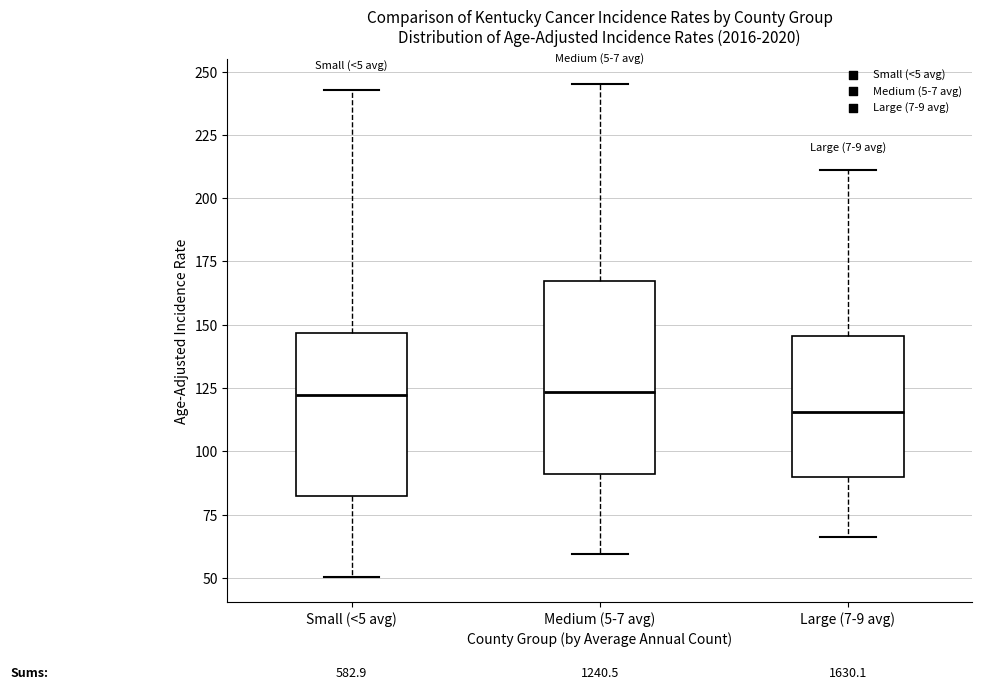

Reading left to right, read every box against the y-axis: the position of its median line, the range the box covers, and the ends of its whiskers. The values are not printed on the chart, so give them approximately, as read against the axis.

Small (<5 avg): median 120, box 80 to 145, whiskers 50 to 245
Medium (5-7 avg): median 125, box 90 to 165, whiskers 60 to 245
Large (7-9 avg): median 115, box 90 to 145, whiskers 65 to 210